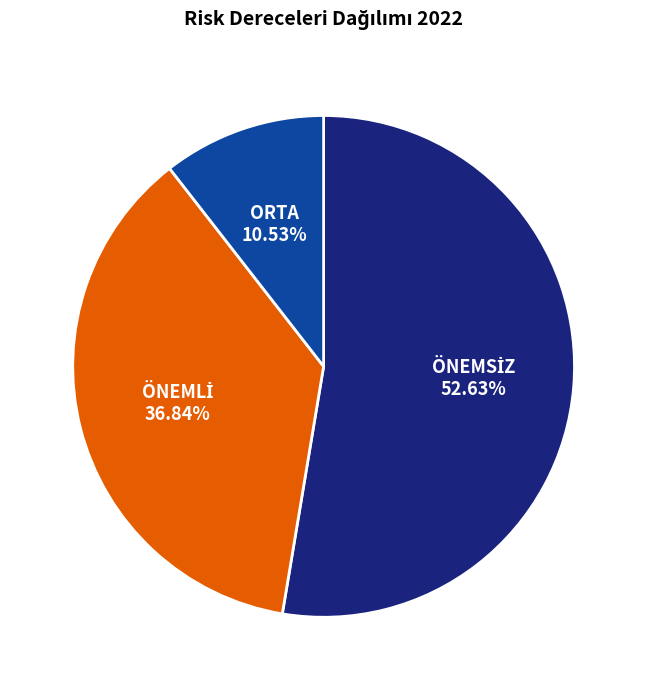

How many segments does this pie chart have?

3